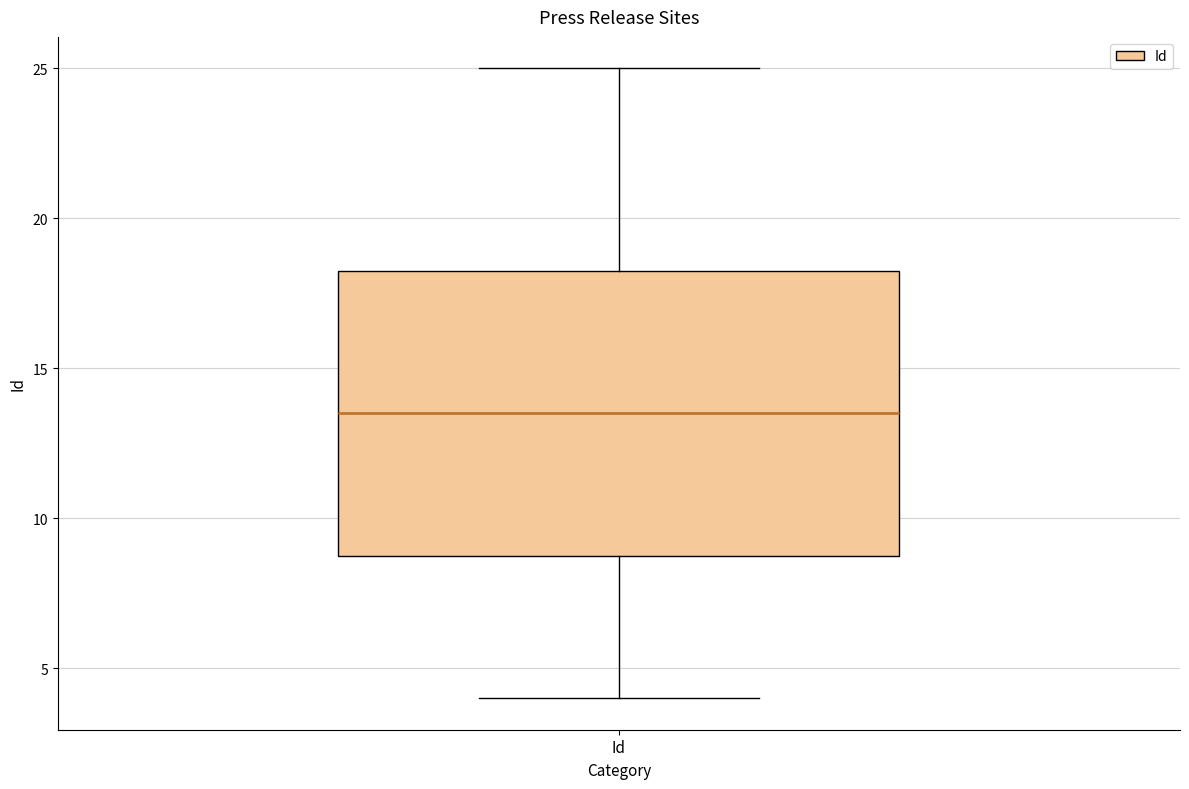

Where does the upper whisker of the box for Id end on the y-axis? The values are not printed on the chart, so give them approximately, as read against the axis.

25.0